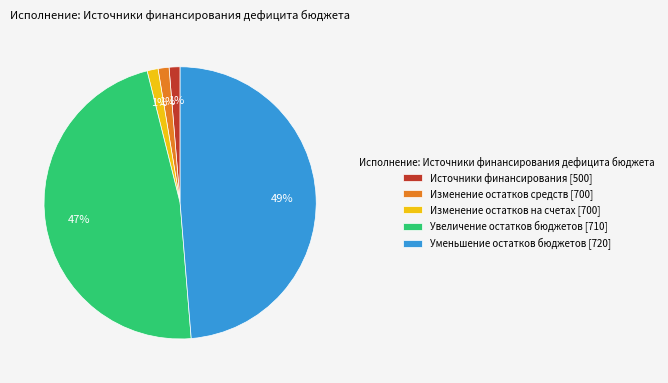

Combined, do Изменение остатков средств [700] and Изменение остатков на счетах [700] account for over 50%?

No